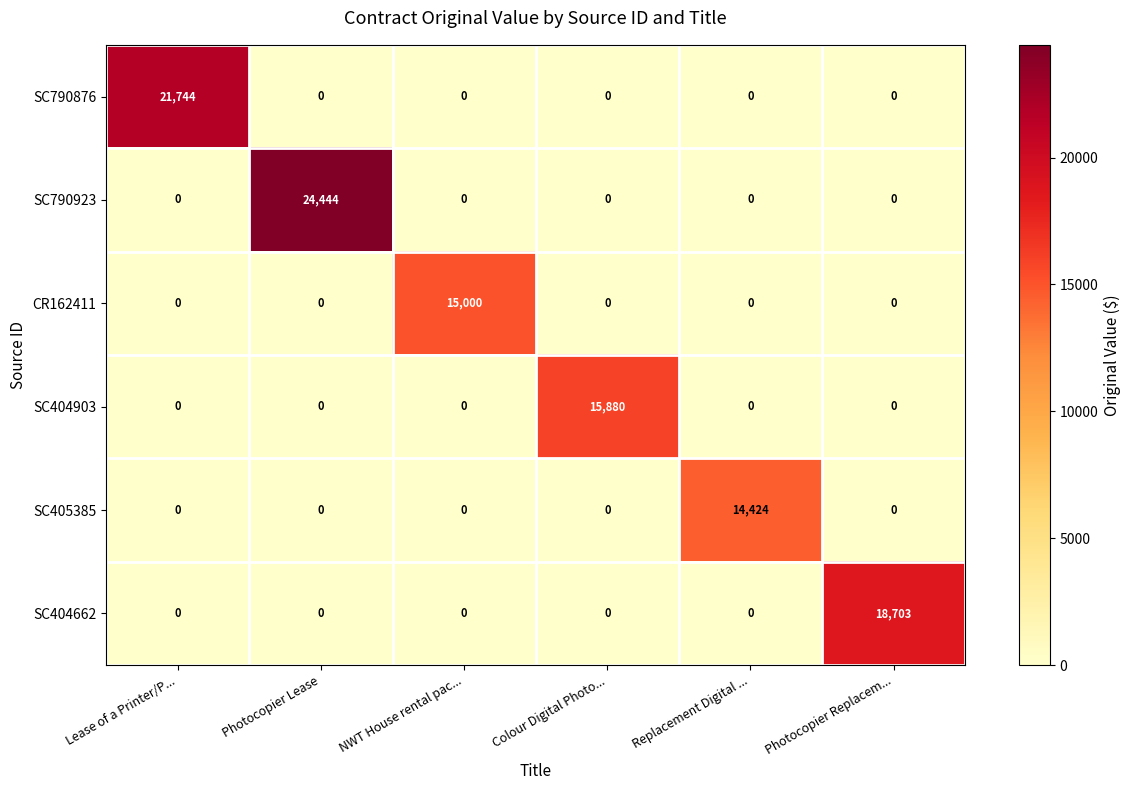

List the series in order of their peak value, lowest first.

SC405385, CR162411, SC404903, SC404662, SC790876, SC790923